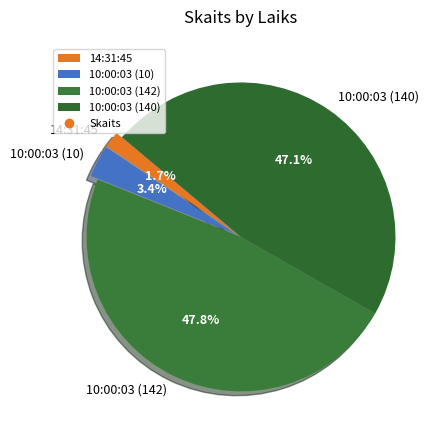

What is the ratio of the value at 14:31:45 to the value at 10:00:03 (10)?

0.5